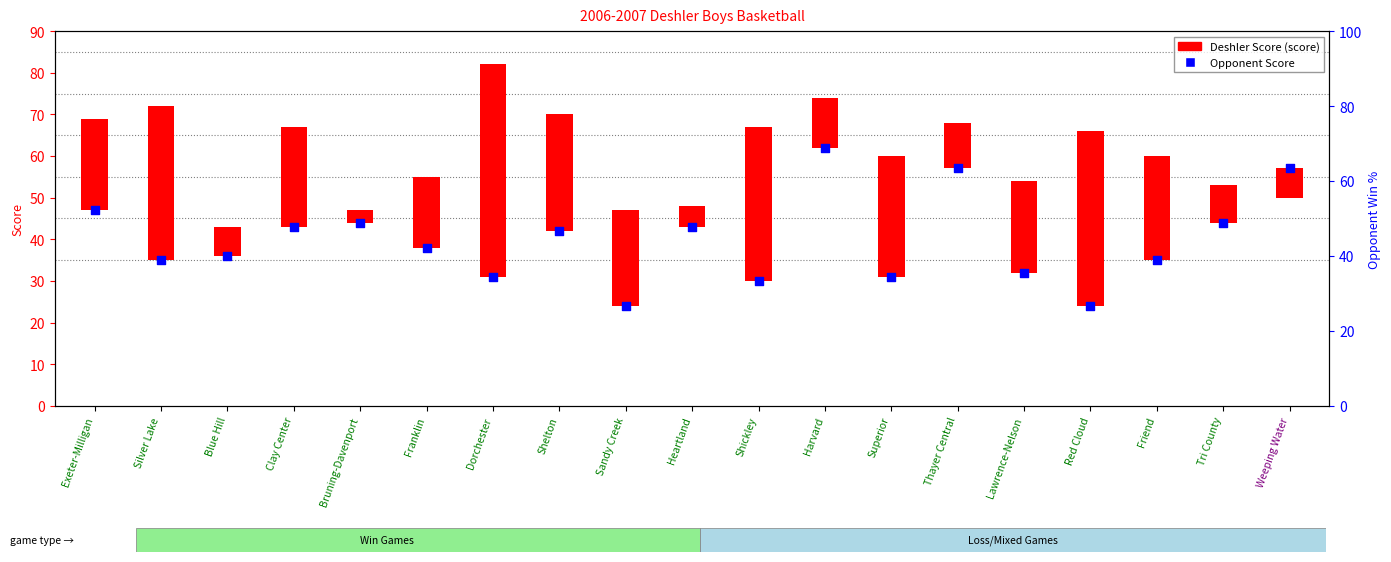

What is the change in value from Blue Hill to Superior?

-5